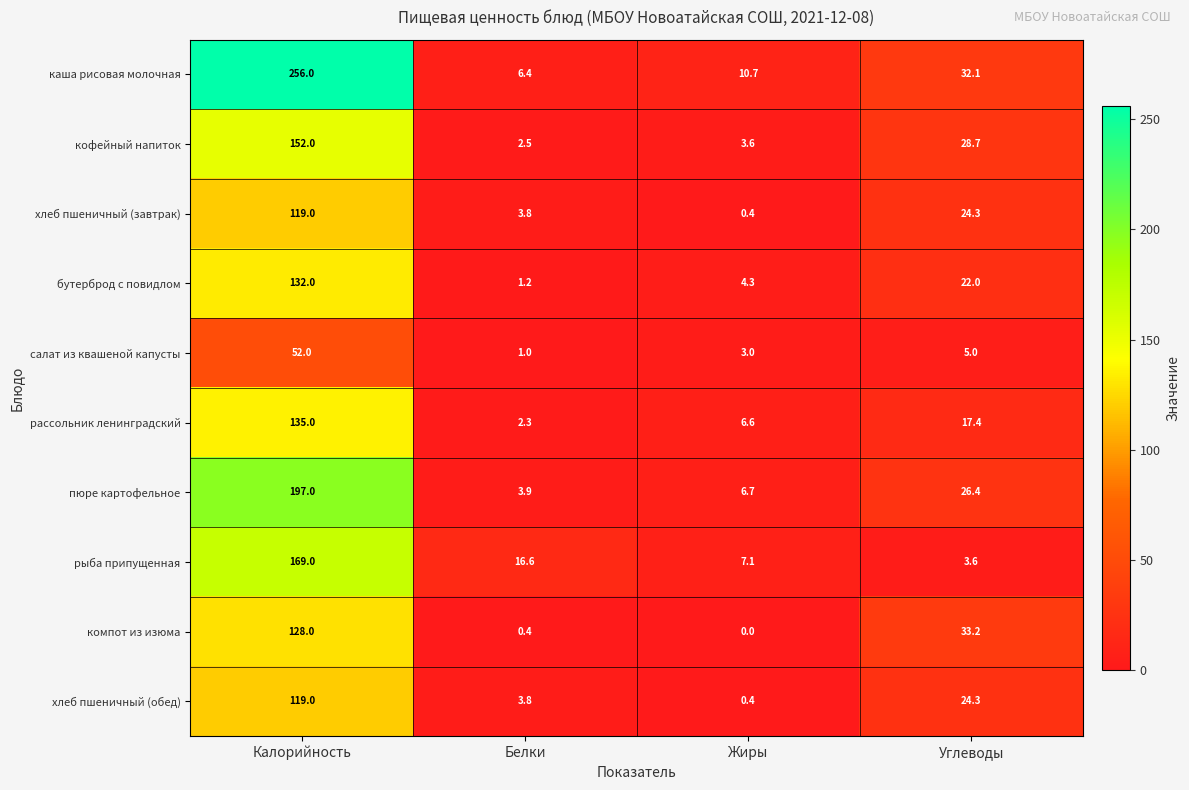

How many distinct data groups are displayed?

10